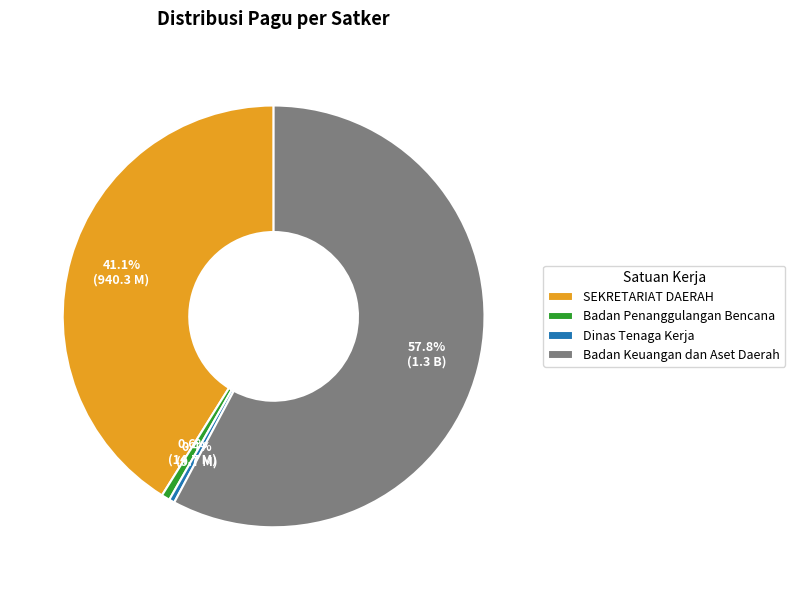

To the nearest percent, what is the average slice percentage?

25%